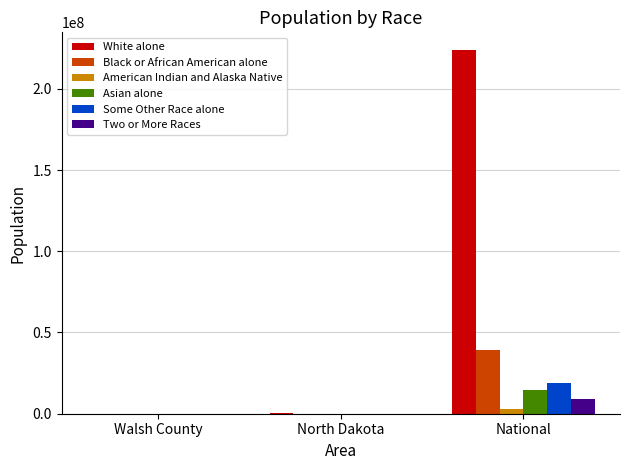

Between Walsh County and National, which series saw the biggest shift?

White alone